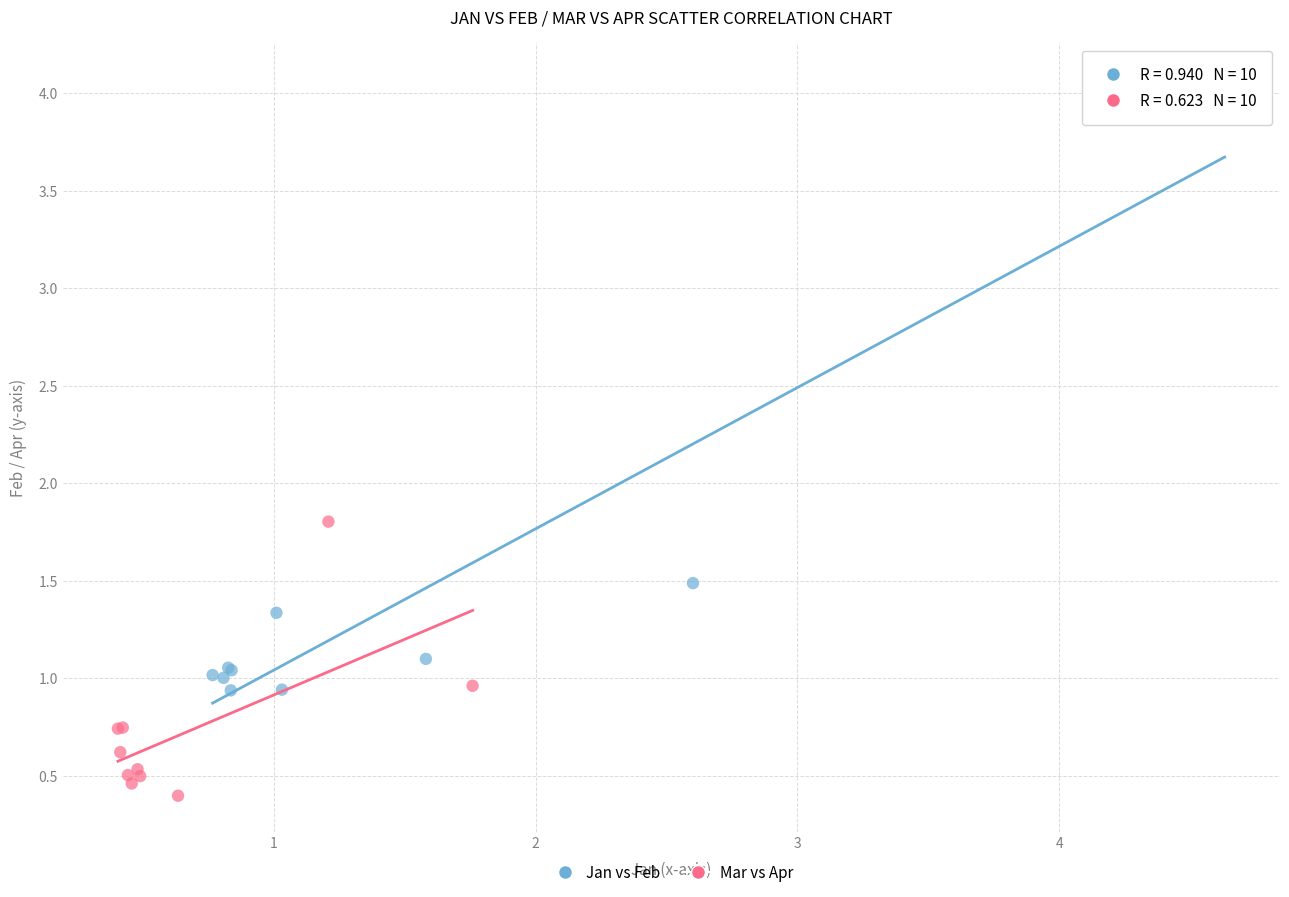

Which series has the largest Y range (max minus min)?

Jan vs Feb